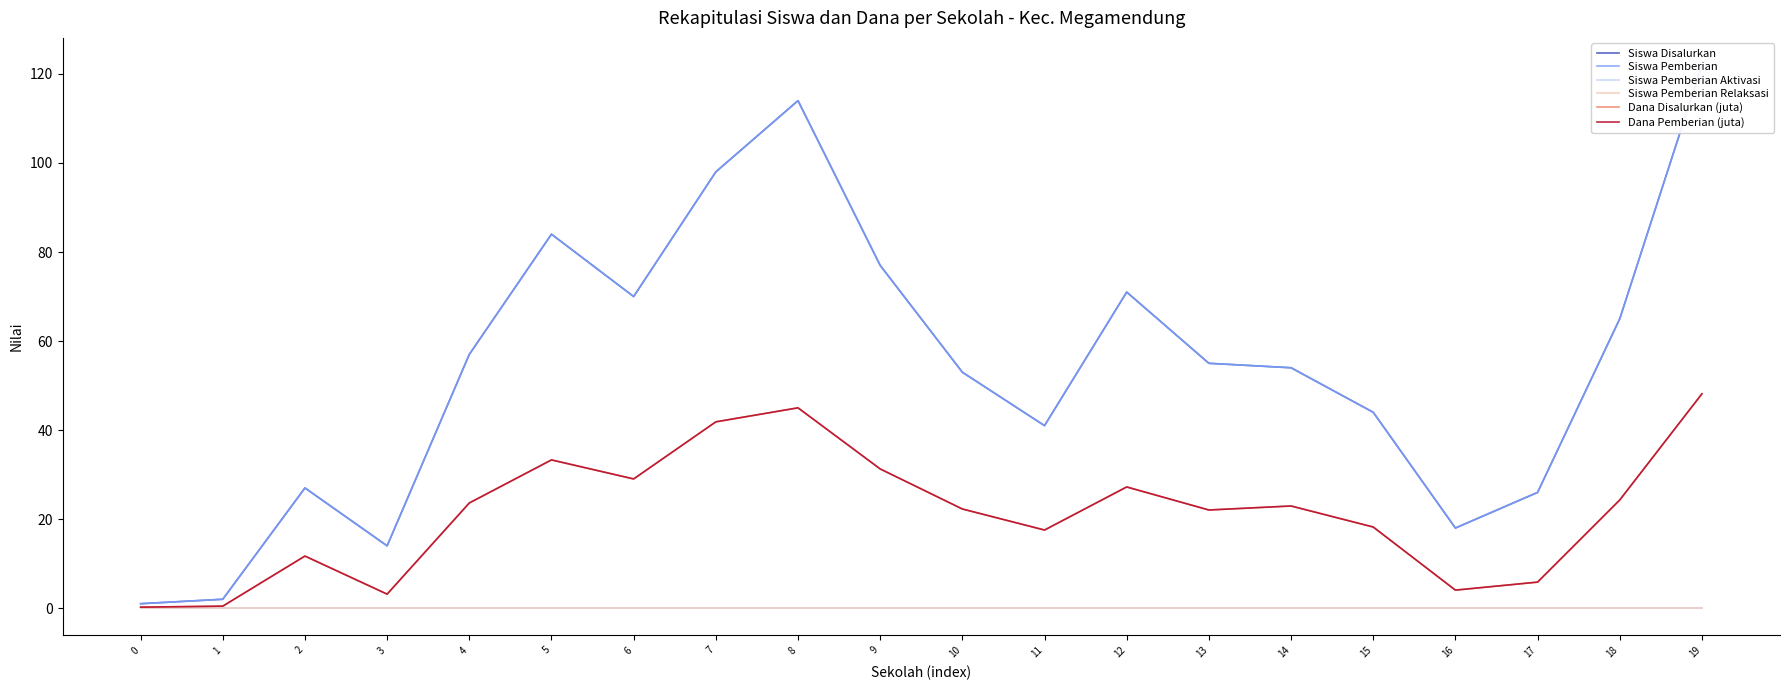

What is the value of the Siswa Pemberian point at the 17th from the left?

18.0